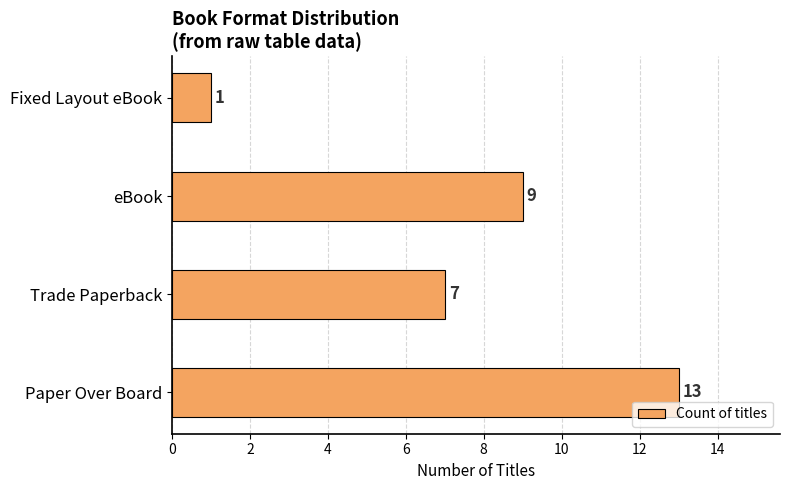

What is the difference between the maximum and second lowest values?

6